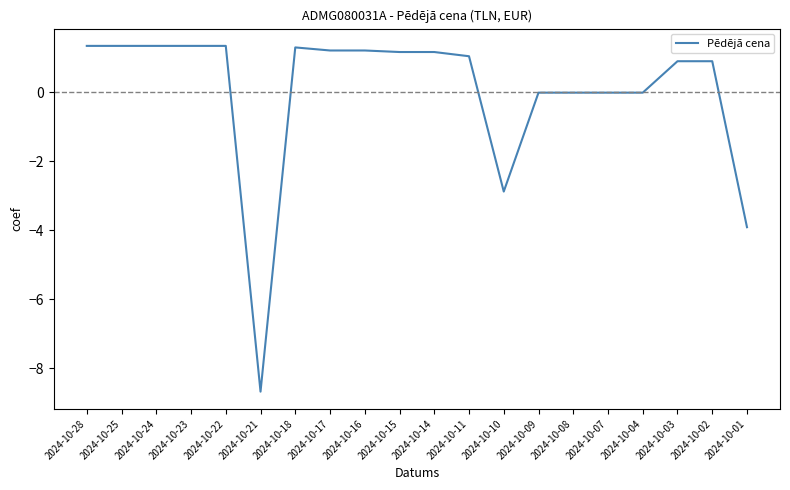

Approximately how many times larger is the value at 2024-10-15 compared to 2024-10-14?

1.0